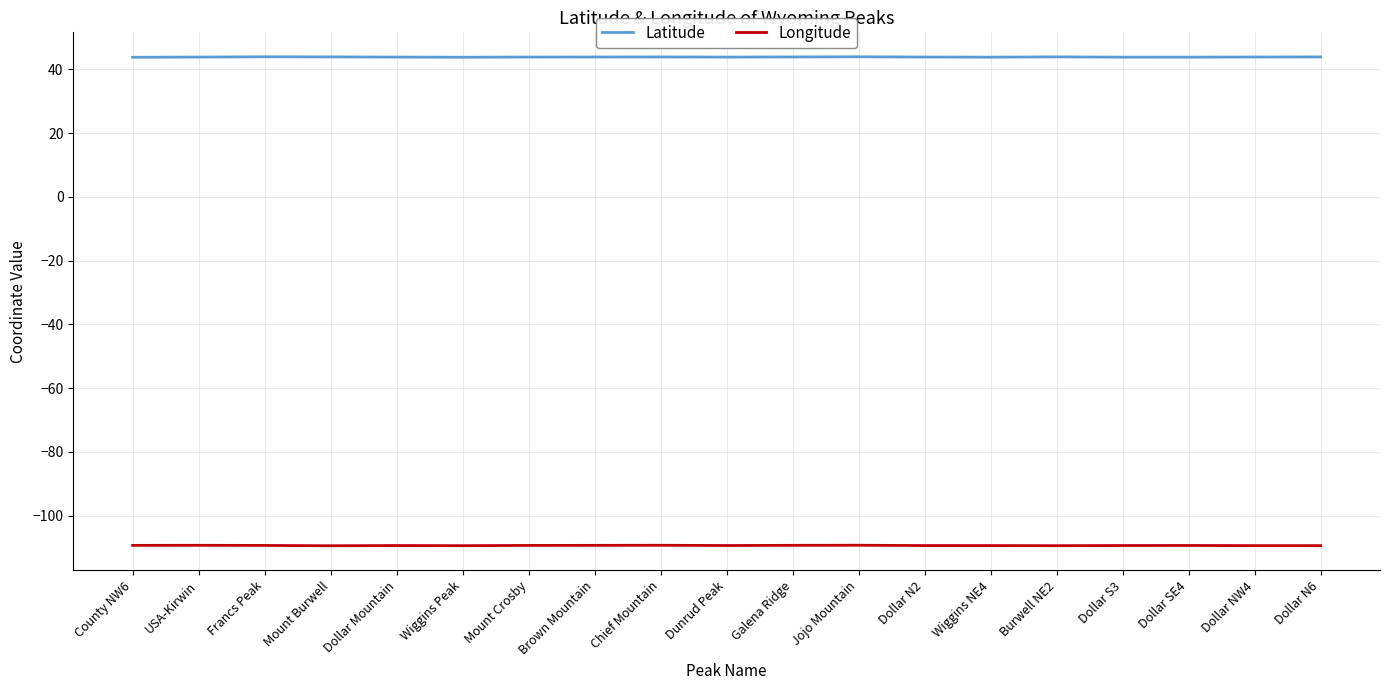

List the series in order of their peak value, lowest first.

Longitude, Latitude